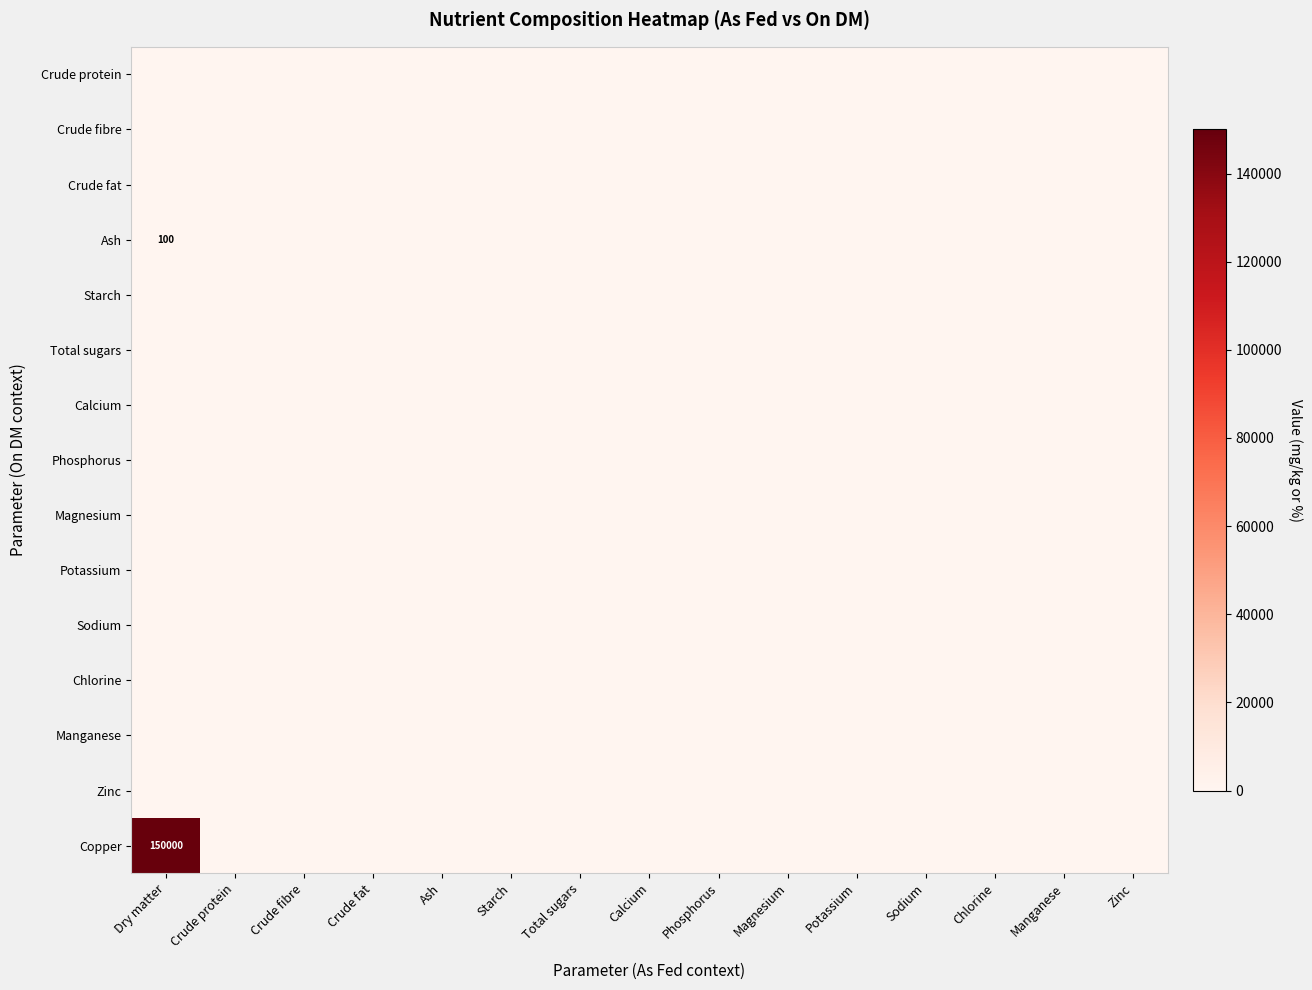

Which category has the highest value across all series?

Dry matter